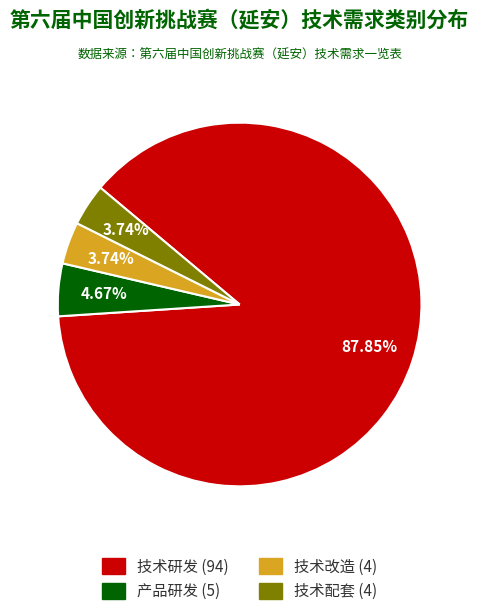

What percentage is the 技术研发 slice, to the nearest percent?

88%